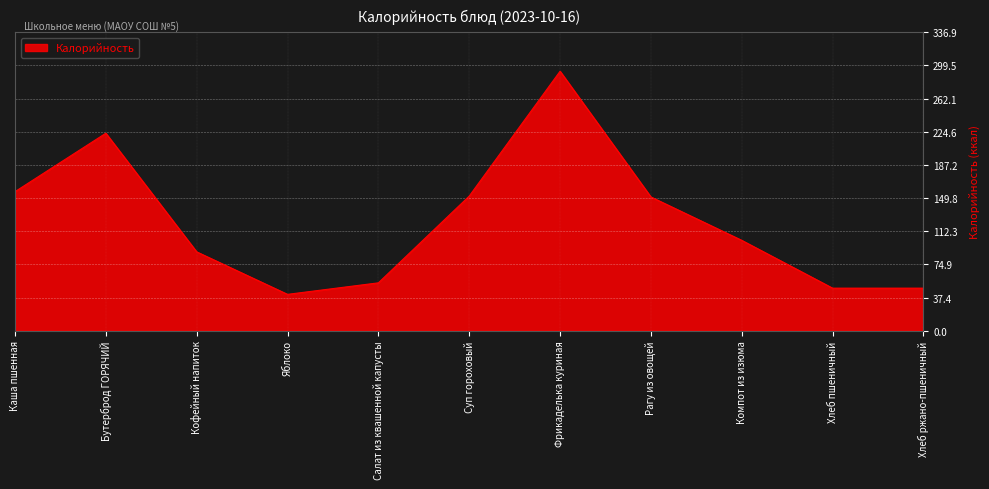

The chart shows a value of 102 at Компот из изюма. True or false?

True